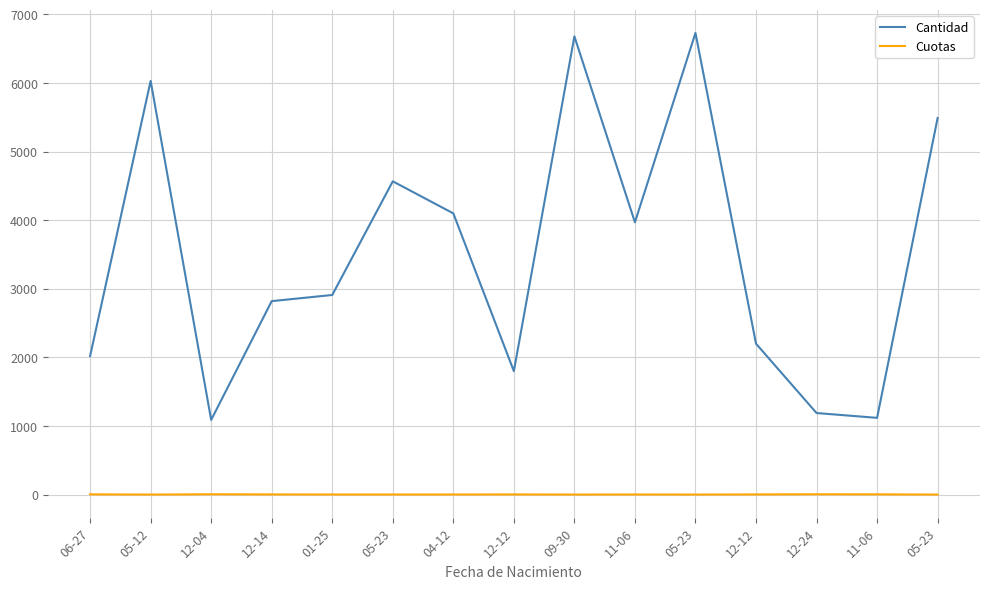

List the labels in order of Cantidad value, largest first.

05-23, 09-30, 05-12, 05-23, 05-23, 04-12, 11-06, 01-25, 12-14, 12-12, 06-27, 12-12, 12-24, 11-06, 12-04